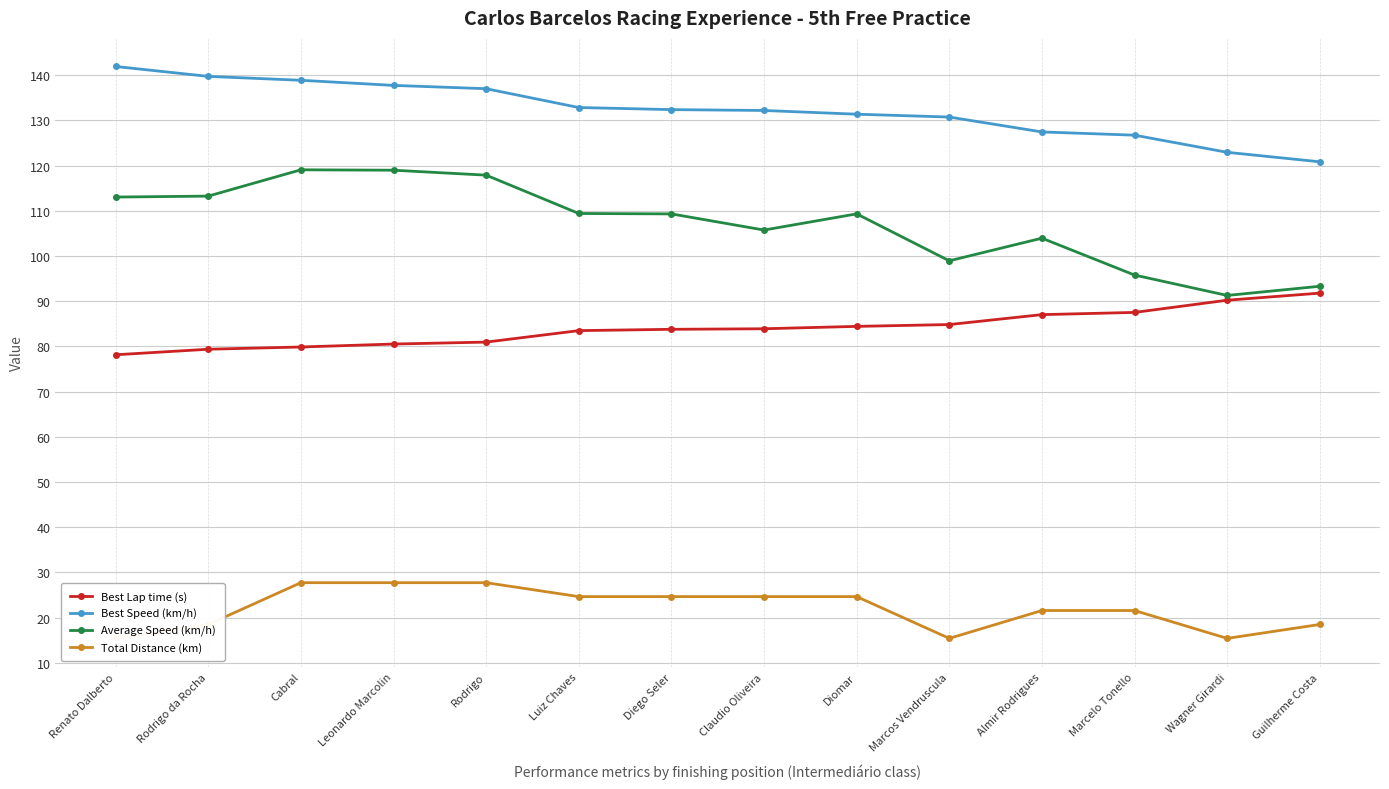

Between Rodrigo da Rocha and Leonardo Marcolin, which is larger?

Leonardo Marcolin